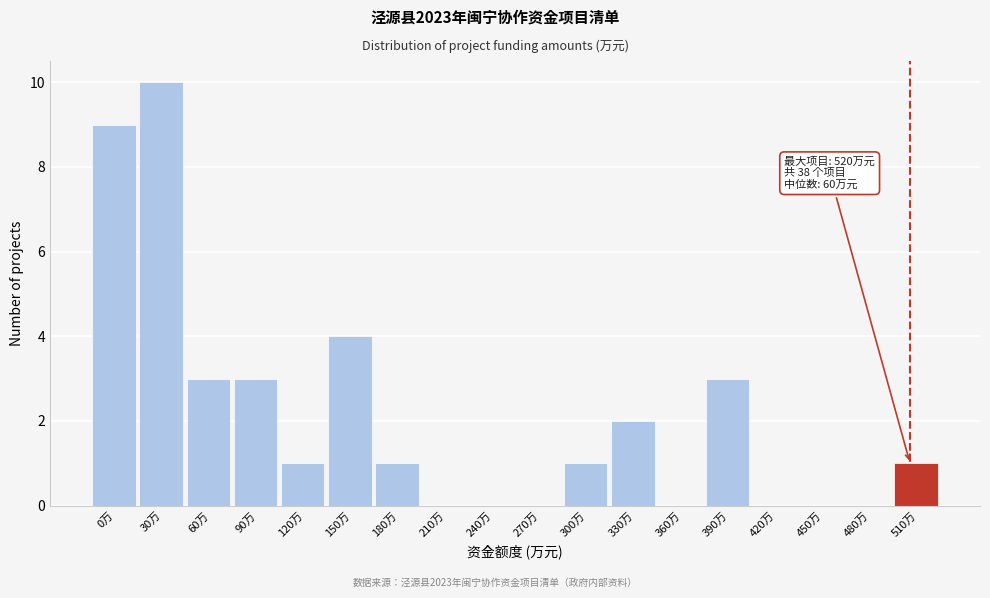

Reading left to right, transcribe all the data shown in this chart.

0万=9	30万=10	60万=3	90万=3	120万=1	150万=4	180万=1	210万=0	240万=0	270万=0	300万=1	330万=2	360万=0	390万=3	420万=0	450万=0	480万=0	510万=1